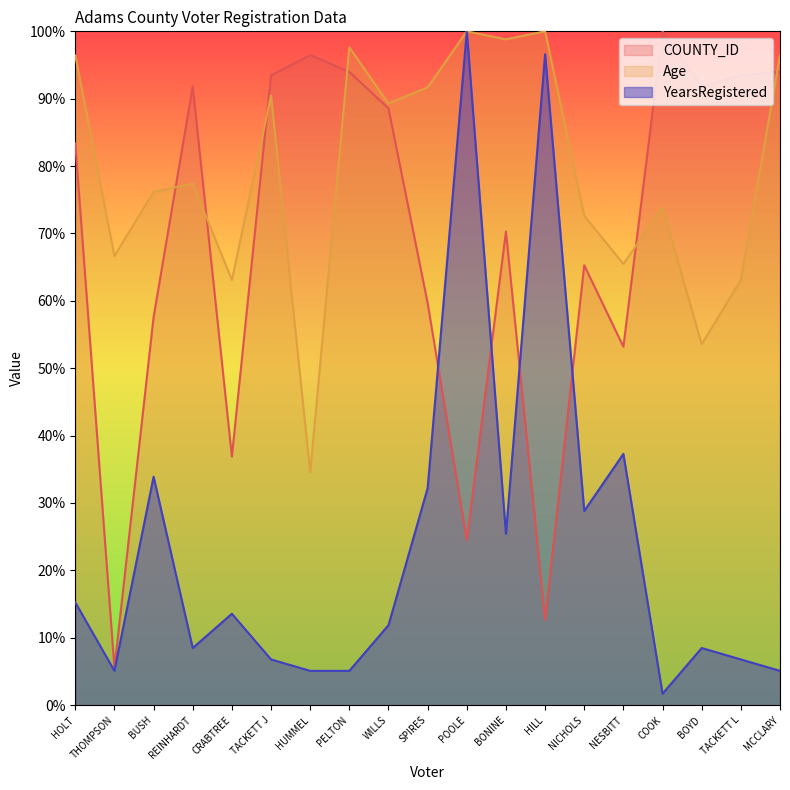

Between HOLT and TACKETT J, which is larger?

TACKETT J